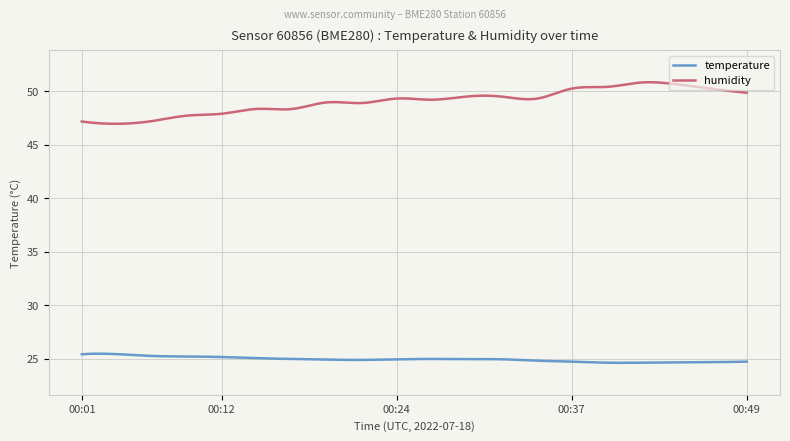

What are all the series names shown in the legend?

temperature, humidity